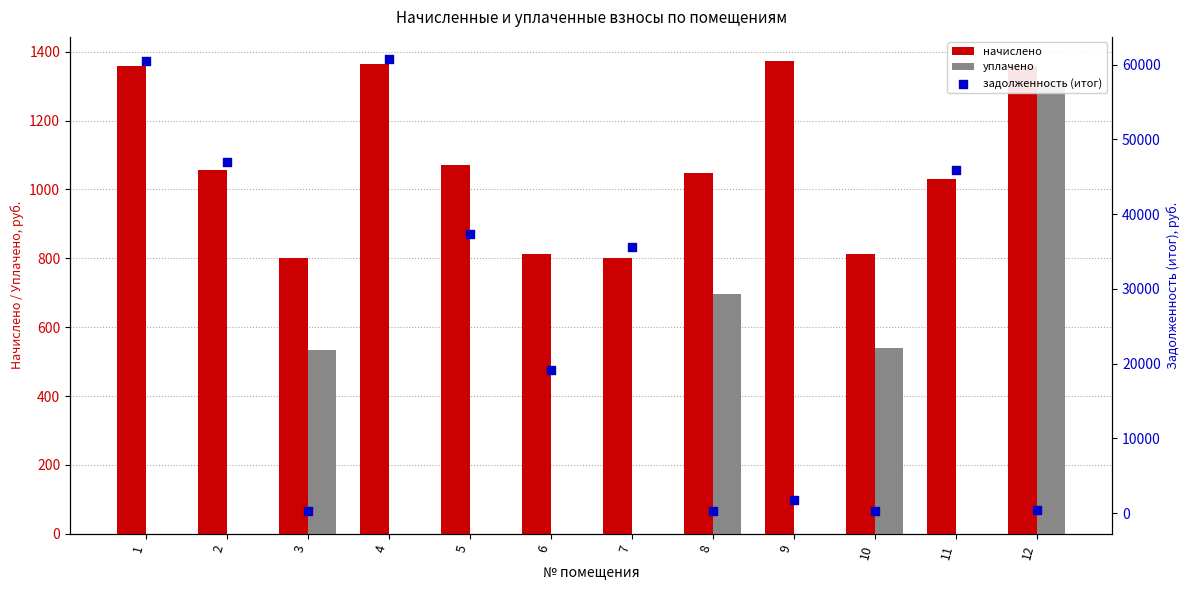

Which series has the largest Y range (max minus min)?

задолженность (итог)